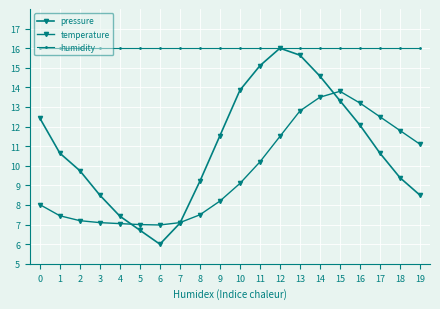

Reading left to right, list all the values displayed in this chart.

pressure: 12.4	10.6	9.8	8.5	7.4	6.7	6.0	7.1	9.2	11.5	13.9	15.1	16.0	15.6	14.6	13.3	12.1	10.6	9.4	8.5
temperature: 8.0	7.5	7.2	7.1	7.0	7.0	7.0	7.1	7.5	8.2	9.1	10.2	11.5	12.8	13.5	13.8	13.2	12.5	11.8	11.1
humidity: 16.0	16.0	16.0	16.0	16.0	16.0	16.0	16.0	16.0	16.0	16.0	16.0	16.0	16.0	16.0	16.0	16.0	16.0	16.0	16.0